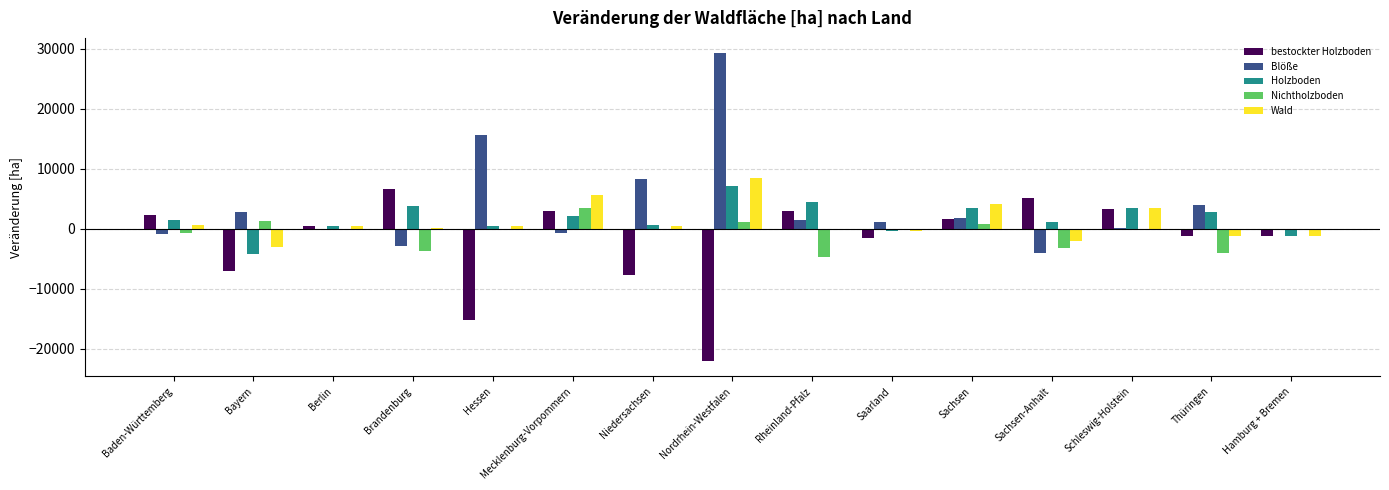

What is the total value across all series at Hamburg + Bremen?

-3560.3